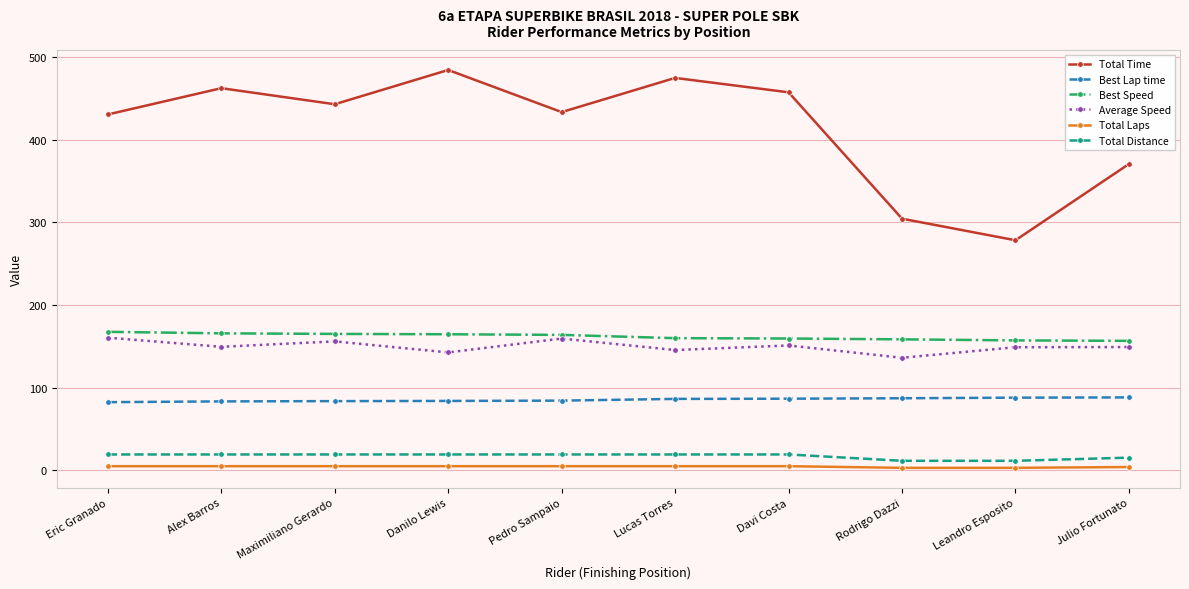

How many categories are shown in the chart?

10